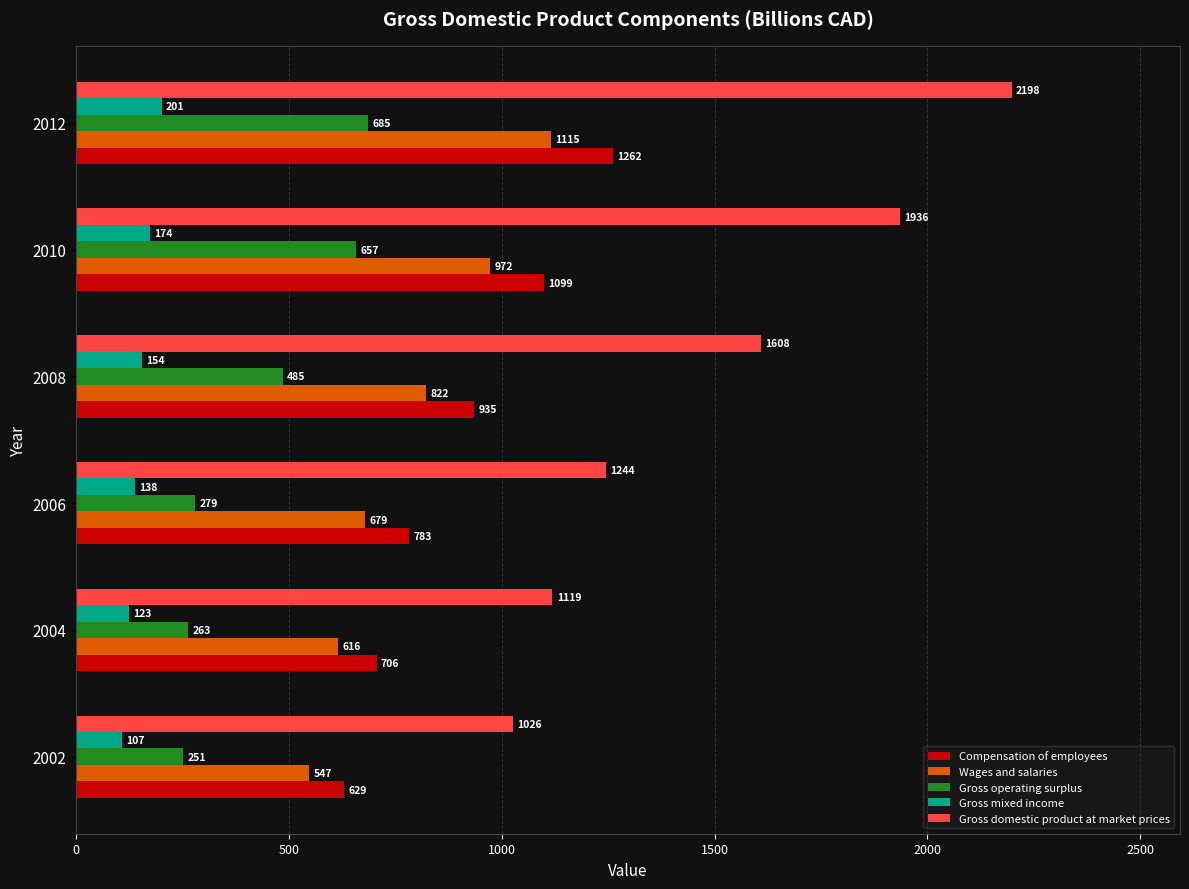

What is the difference between the Compensation of employees values at 2010 and 2008?

164